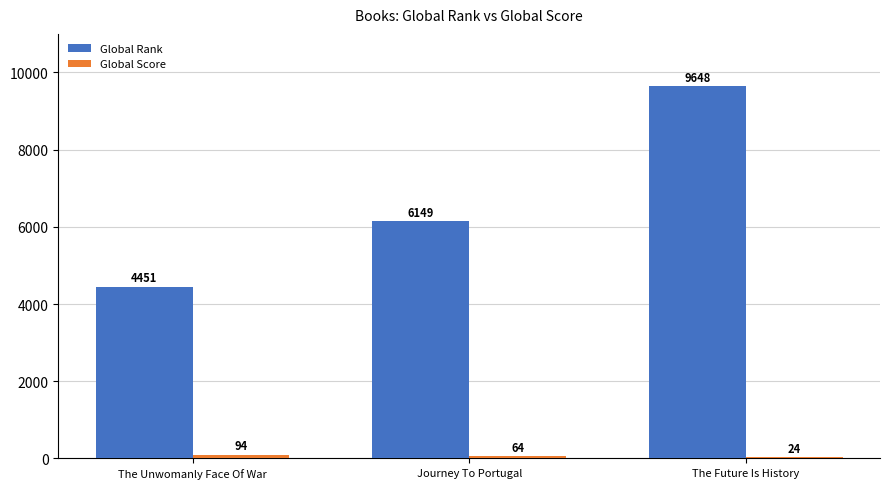

What is the sum of the Global Rank values at Journey To Portugal and The Future Is History?

15797